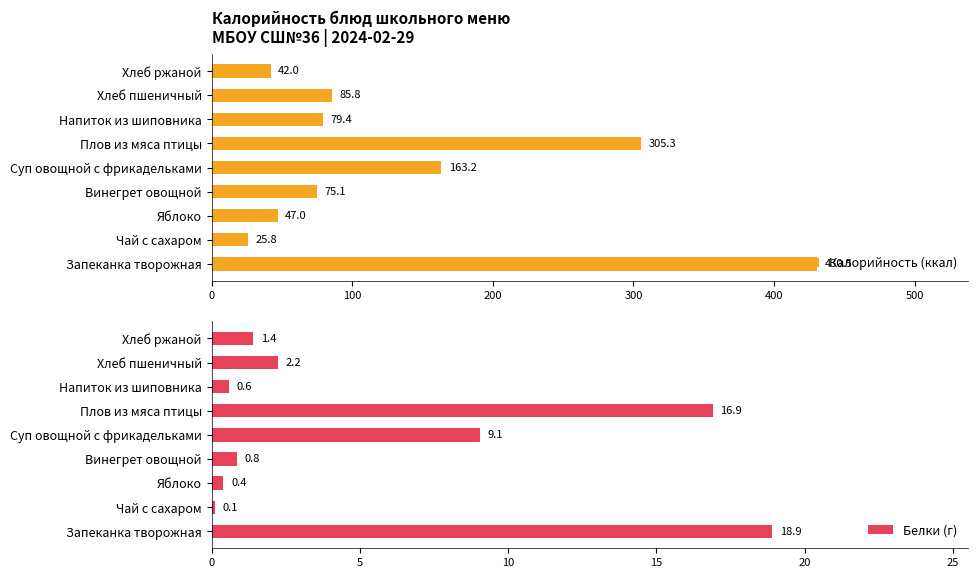

The value of Белки (г) at Хлеб пшеничный is 2.2. True or false?

True